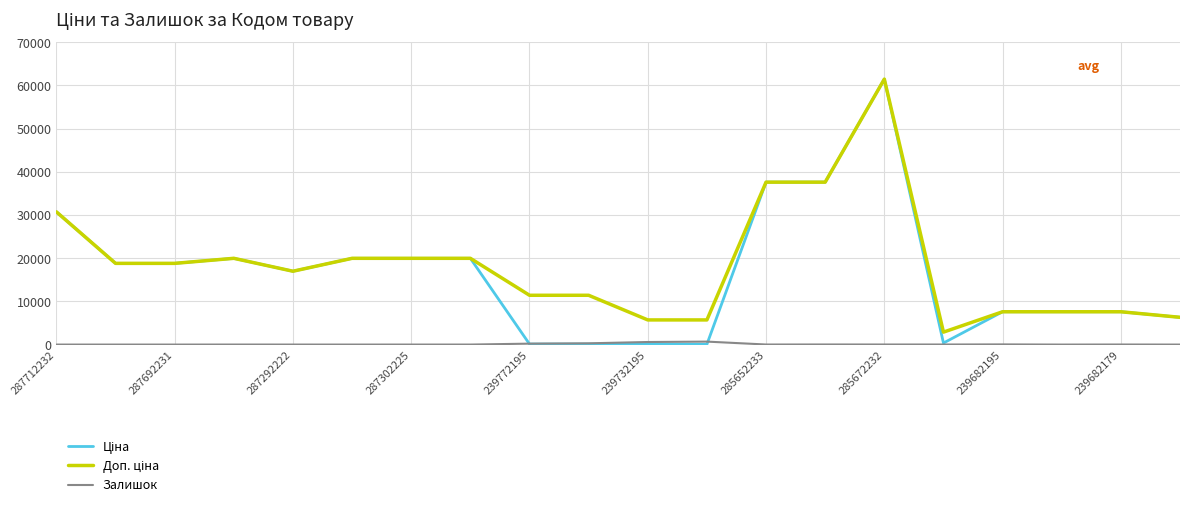

How many lines are shown in the chart?

3